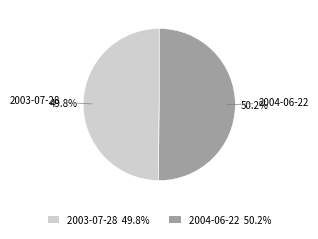

True or false: 2004-06-22 accounts for 57% of the total.

False